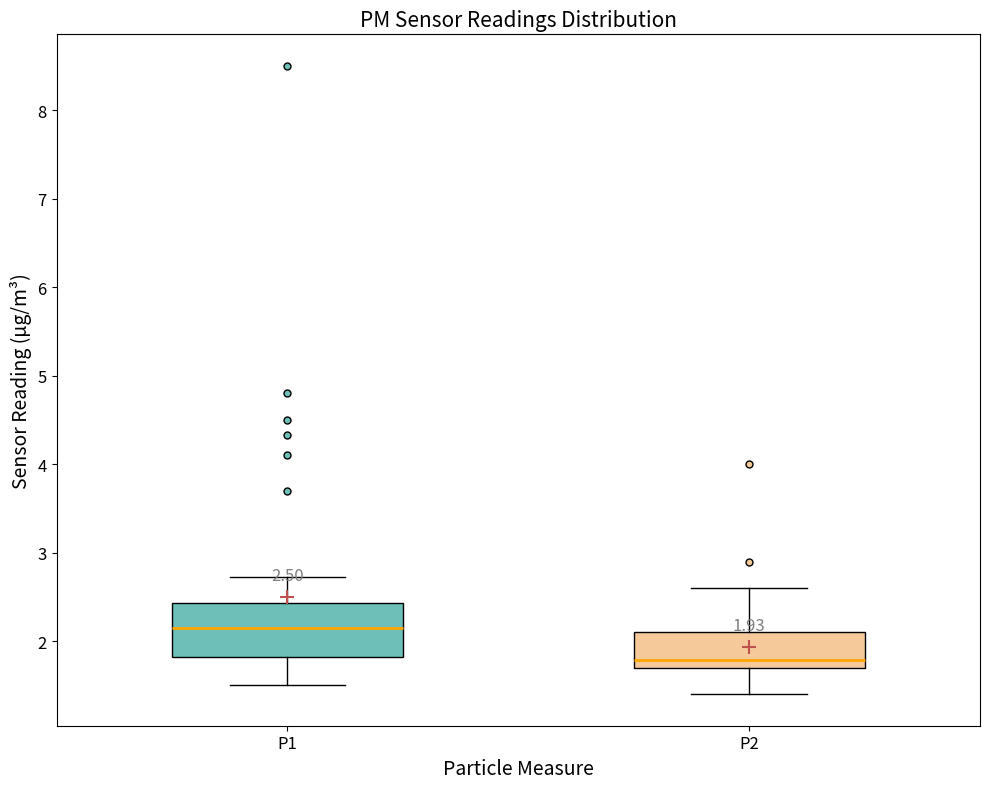

Which box is the tallest, from its lower edge to its upper edge?

P1